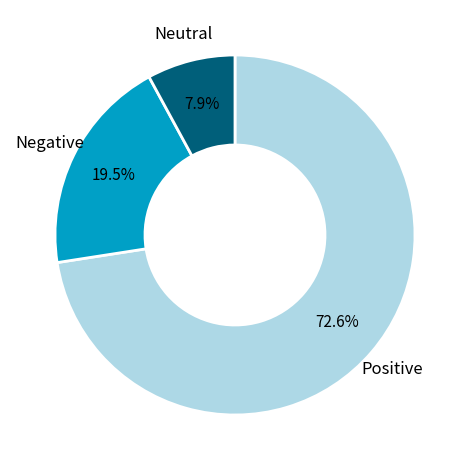

What is the largest slice in the pie chart?

Positive